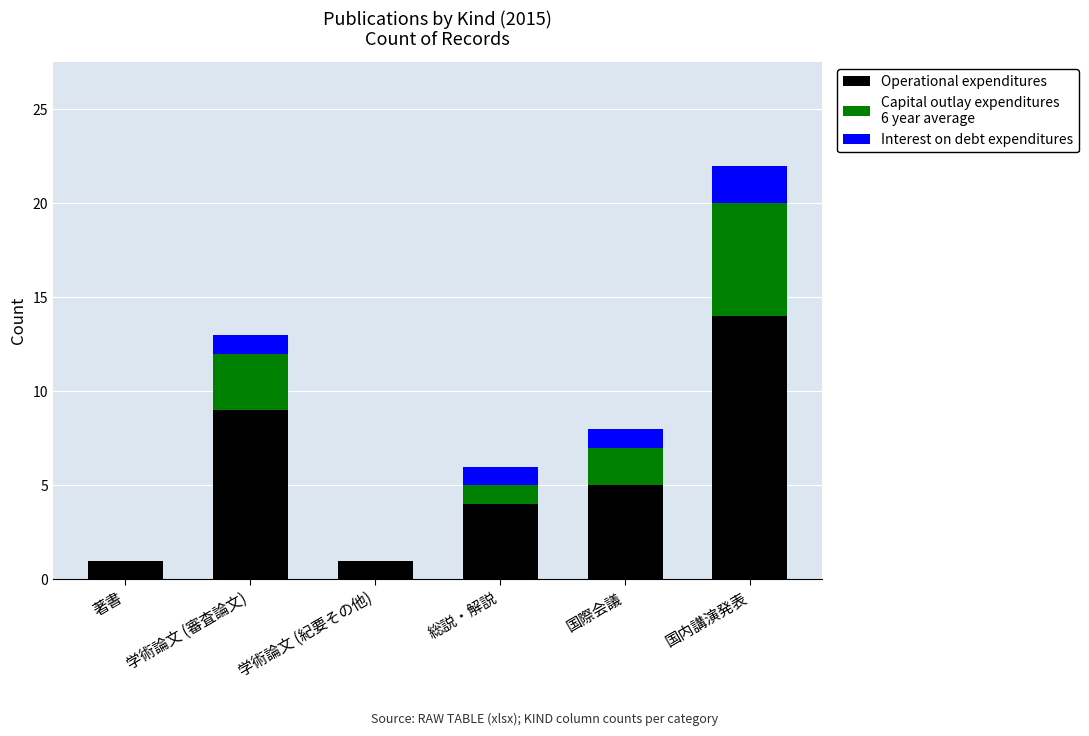

At which category is the sum across all series the highest?

国内講演発表